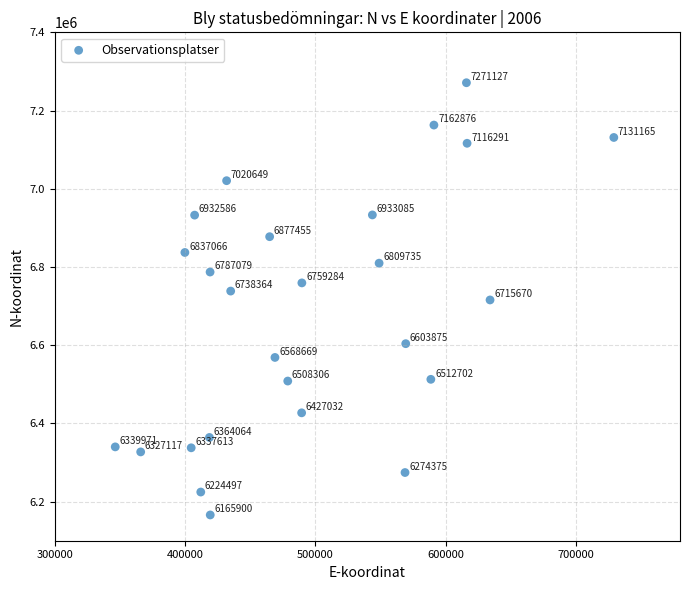

What is the range of Y values (max minus min)?

1105227